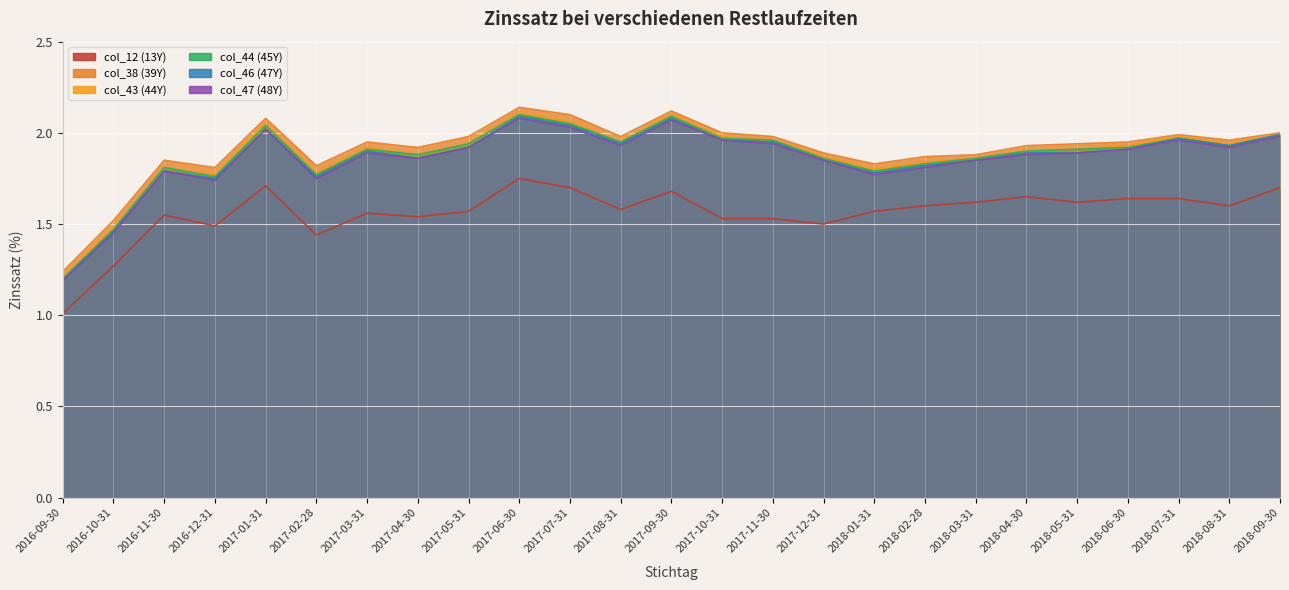

Count the number of data series in this chart.

6